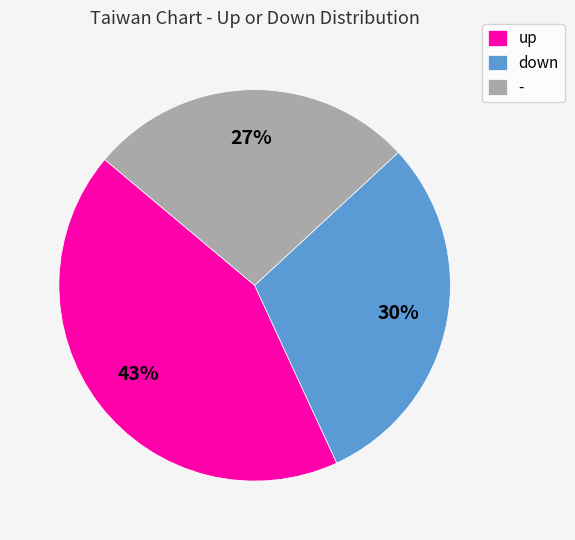

To the nearest percent, what portion does - represent?

27%